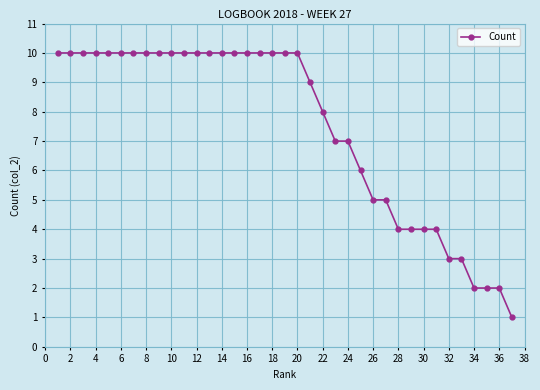

What is the sum of all values?

276